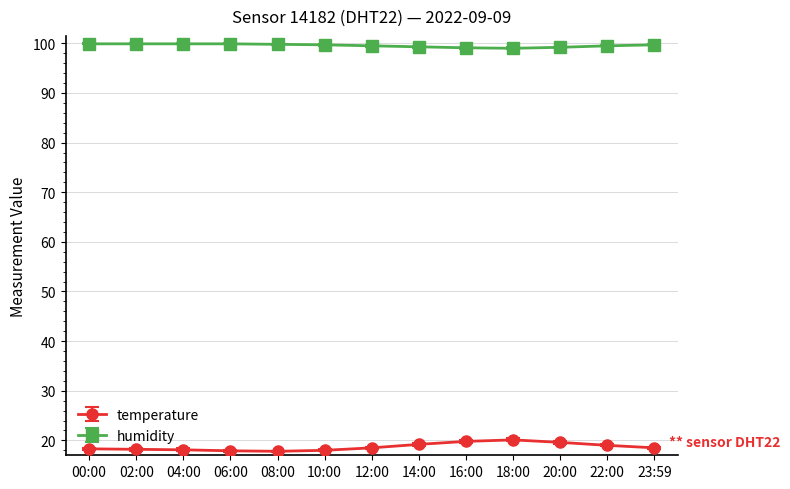

Is the value of humidity at 06:00 greater than the value of temperature at 23:59?

Yes